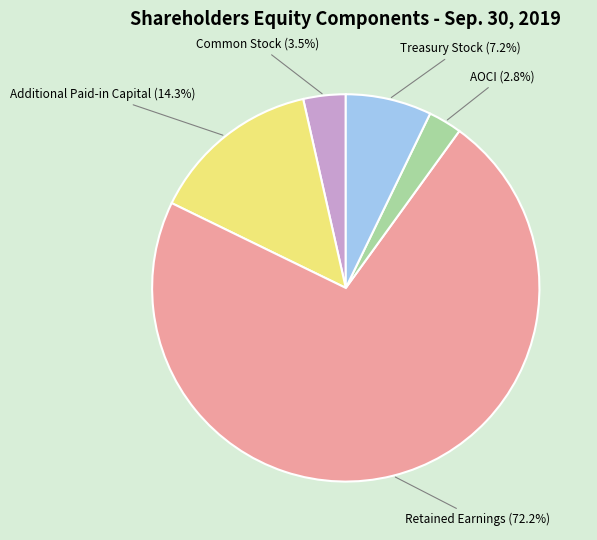

Is there any slice that represents more than half of the pie?

Yes